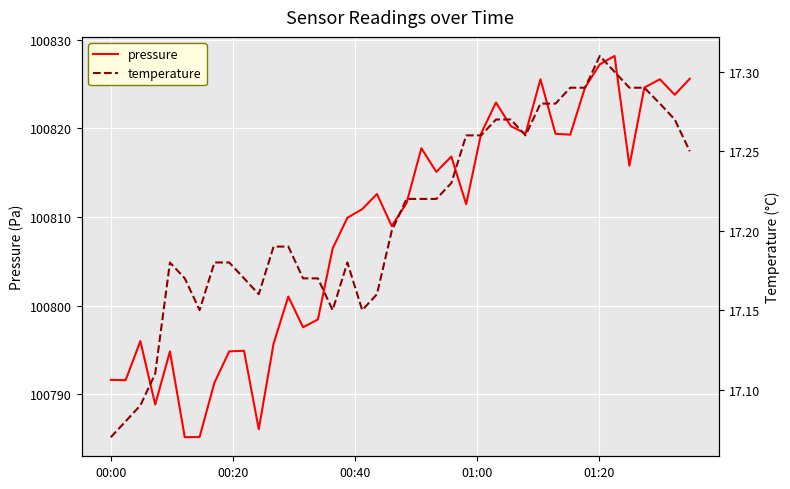

What is the difference between the maximum and second lowest values in the pressure series?

43.0